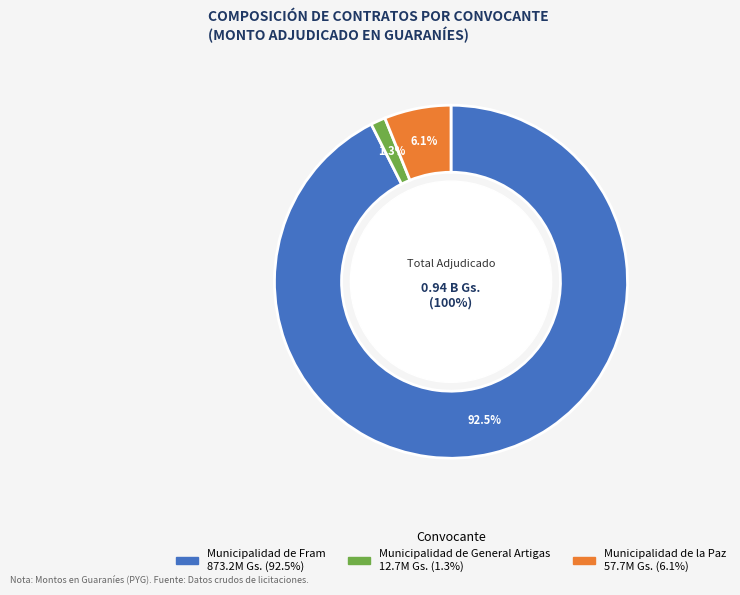

Between Municipalidad de Fram and Municipalidad de la Paz, which is larger?

Municipalidad de Fram